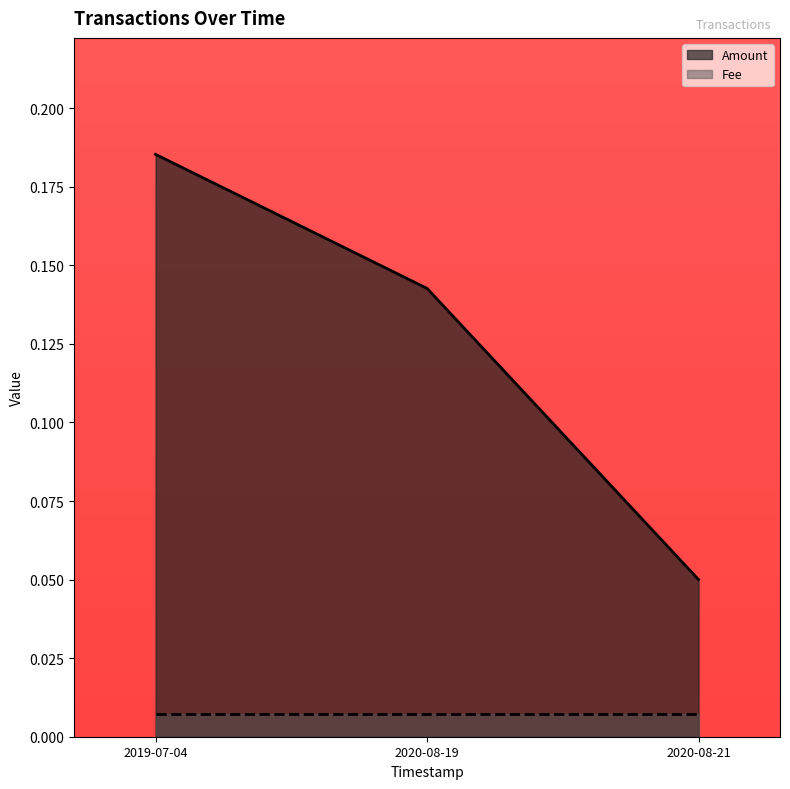

What position from the right is 2020-08-21?

1